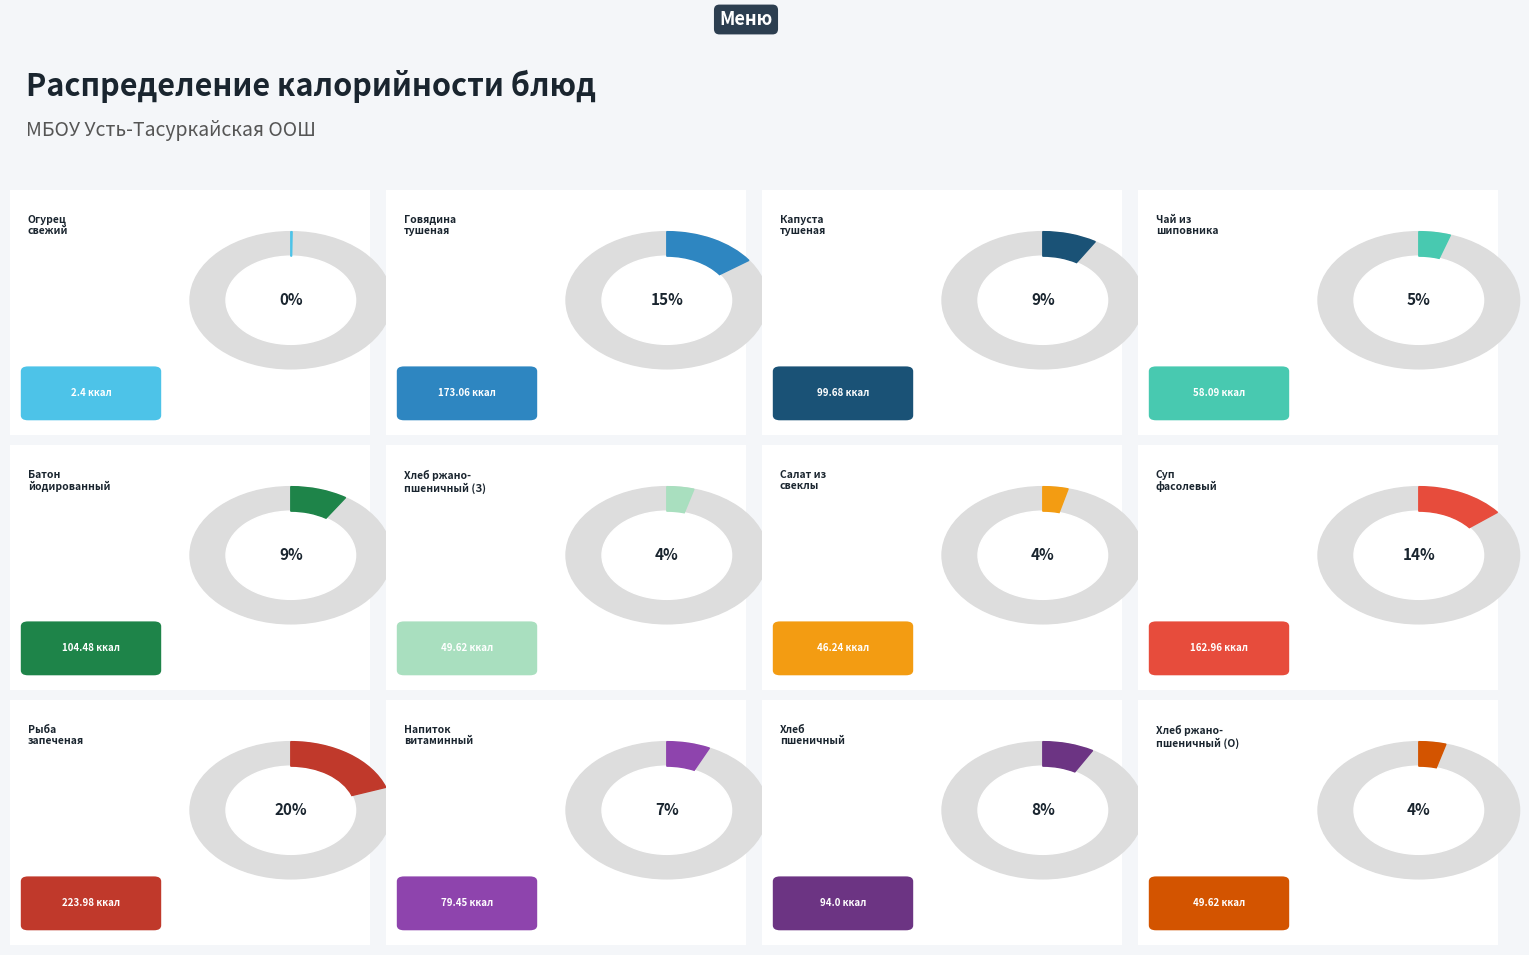

How much of the chart is everything except Рыба запеченая с картофелем по-русски?

80.4%